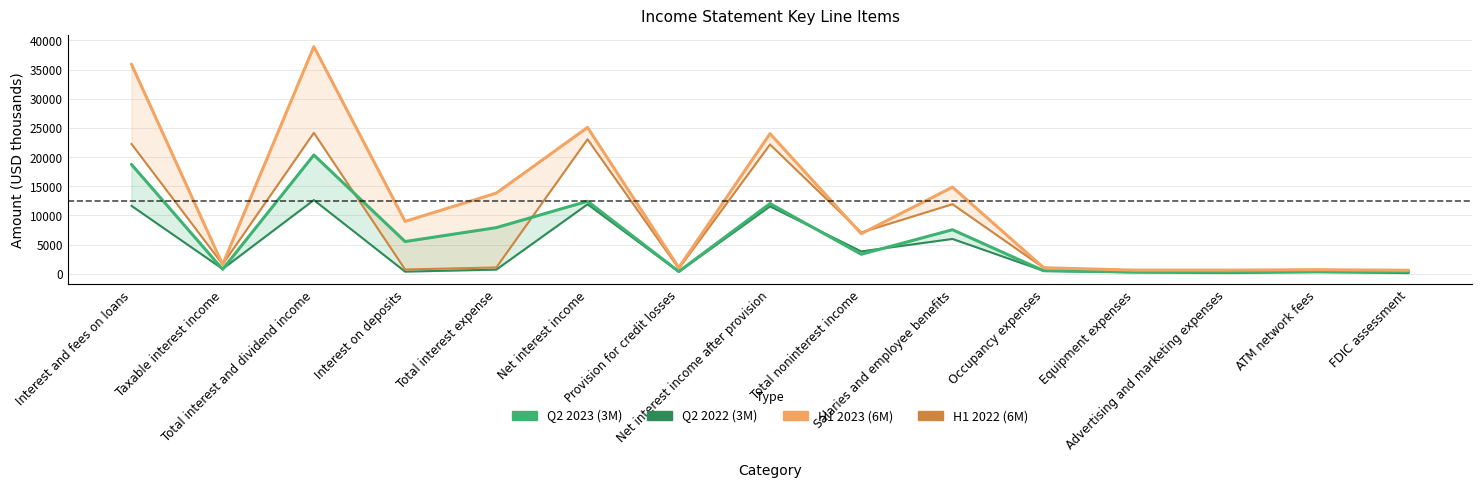

Rank the series by their maximum value, from lowest to highest.

Q2 2022 (3M), Q2 2023 (3M), H1 2022 (6M), H1 2023 (6M)